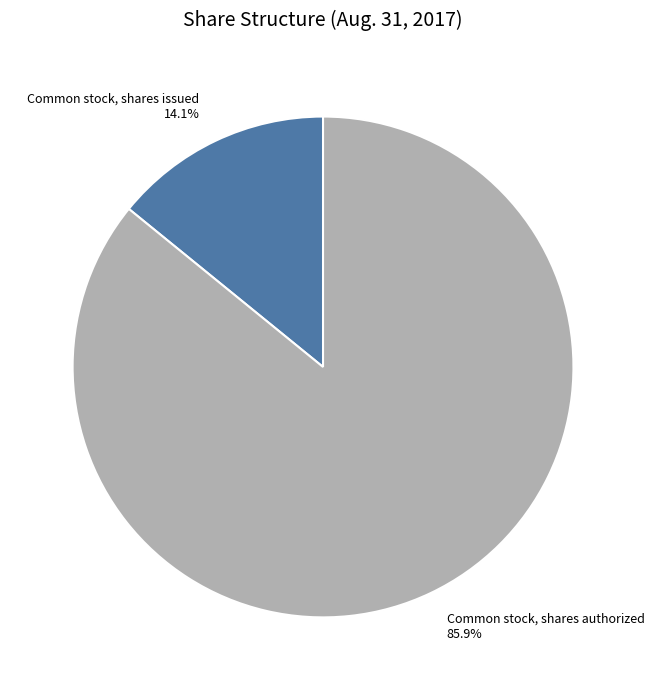

What percentage is the Common stock, shares issued slice, to the nearest percent?

14%